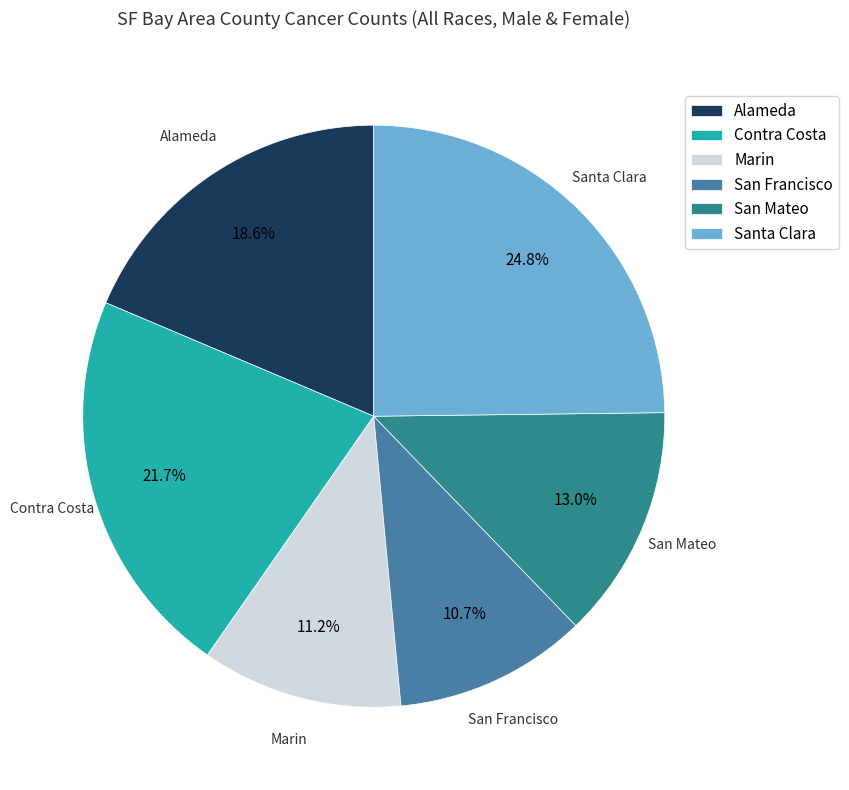

Which slice is the largest?

Santa Clara